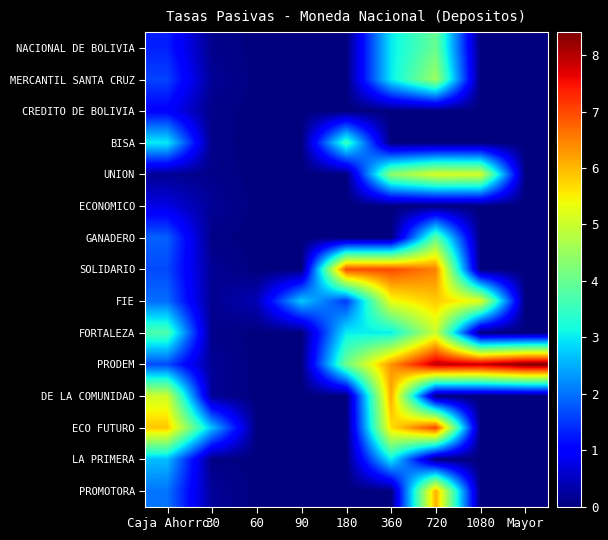

Count the number of data series in this chart.

15